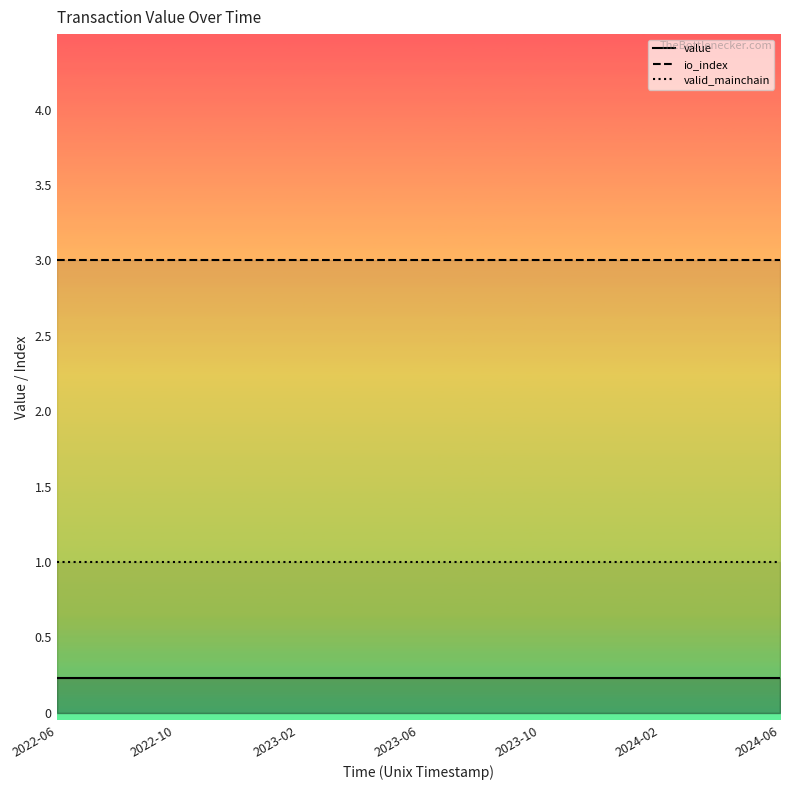

At how many categories does at least one series exceed 2?

25